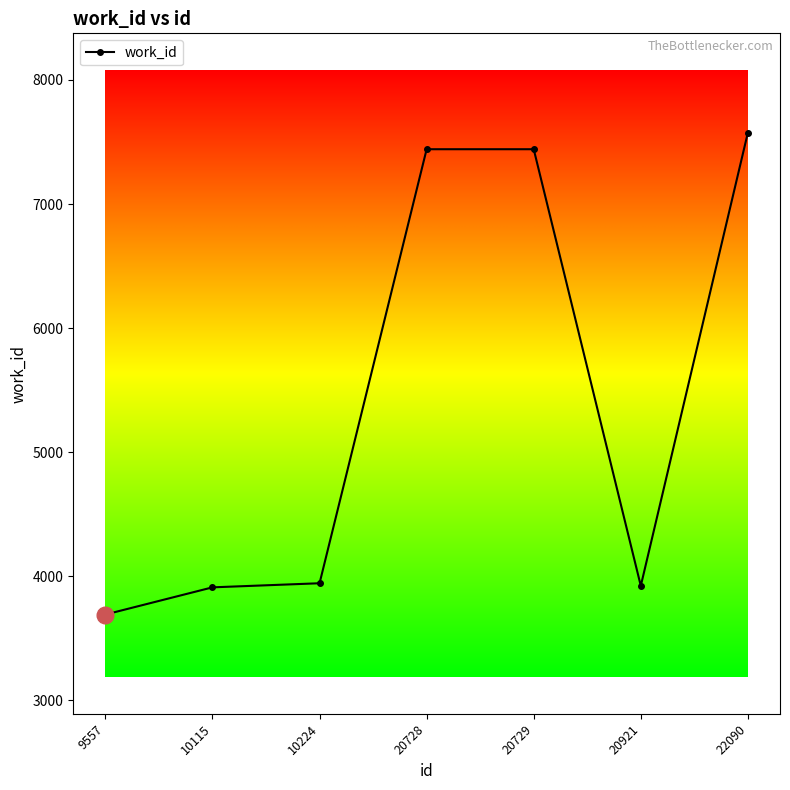

Approximately how many times larger is the value at 22090 compared to 20728?

1.0